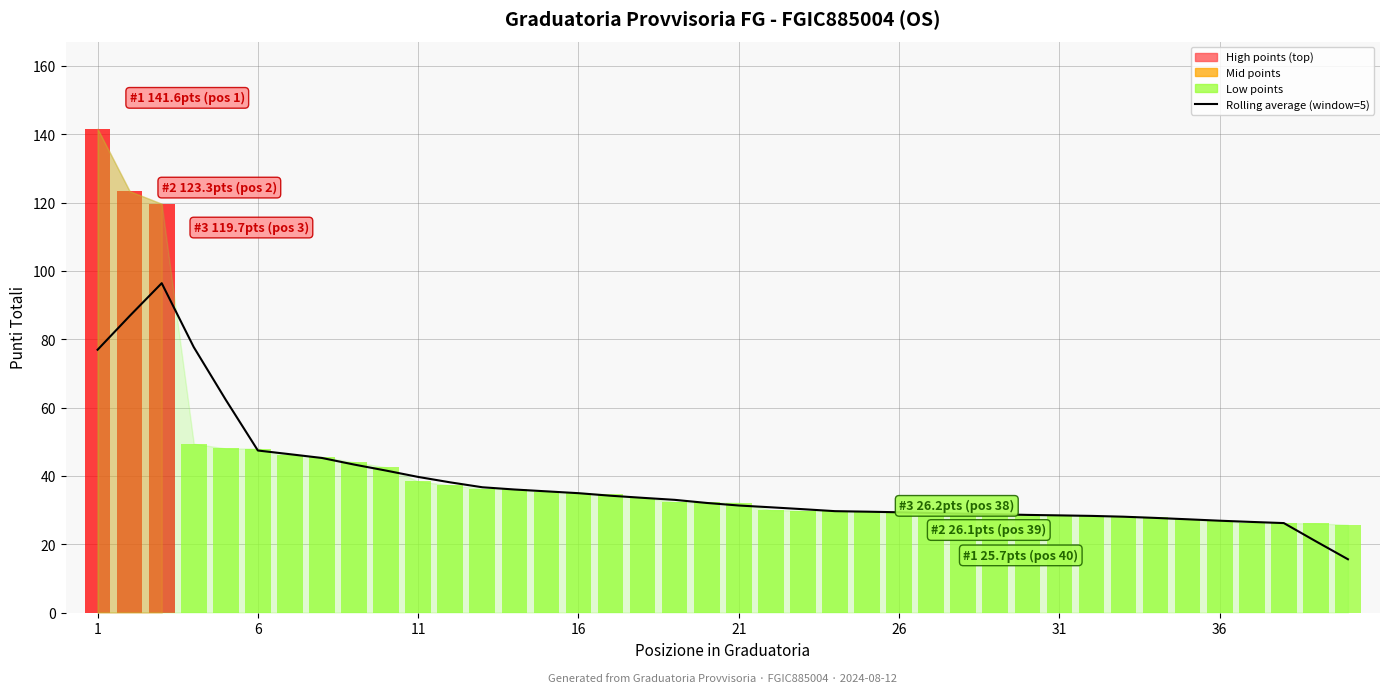

The chart shows a value of 49.7 at 32. True or false?

False